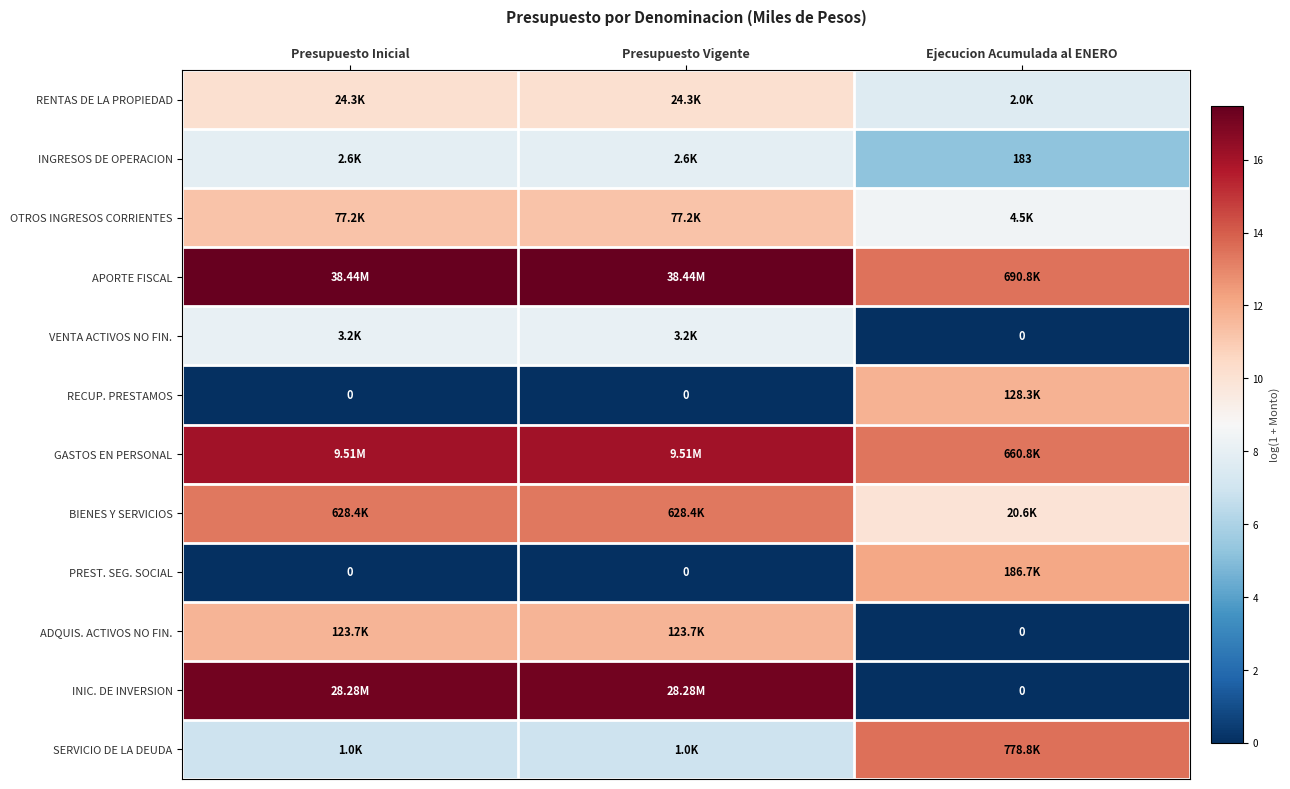

What is the maximum value shown in the chart?

17.5